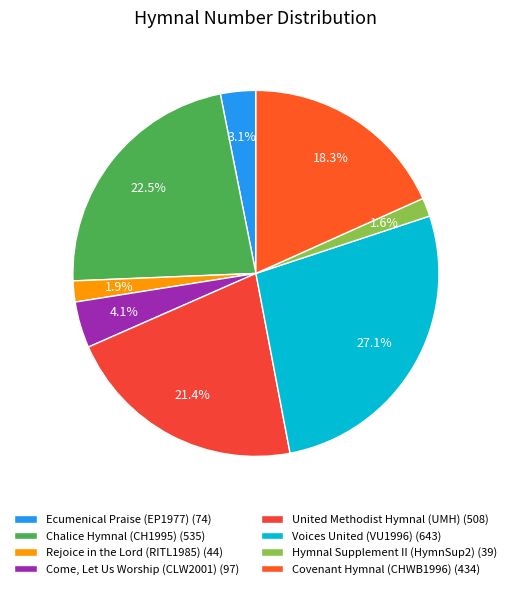

To the nearest percent, what is the difference between the Voices United (VU1996) and United Methodist Hymnal (UMH) slice percentages?

6%